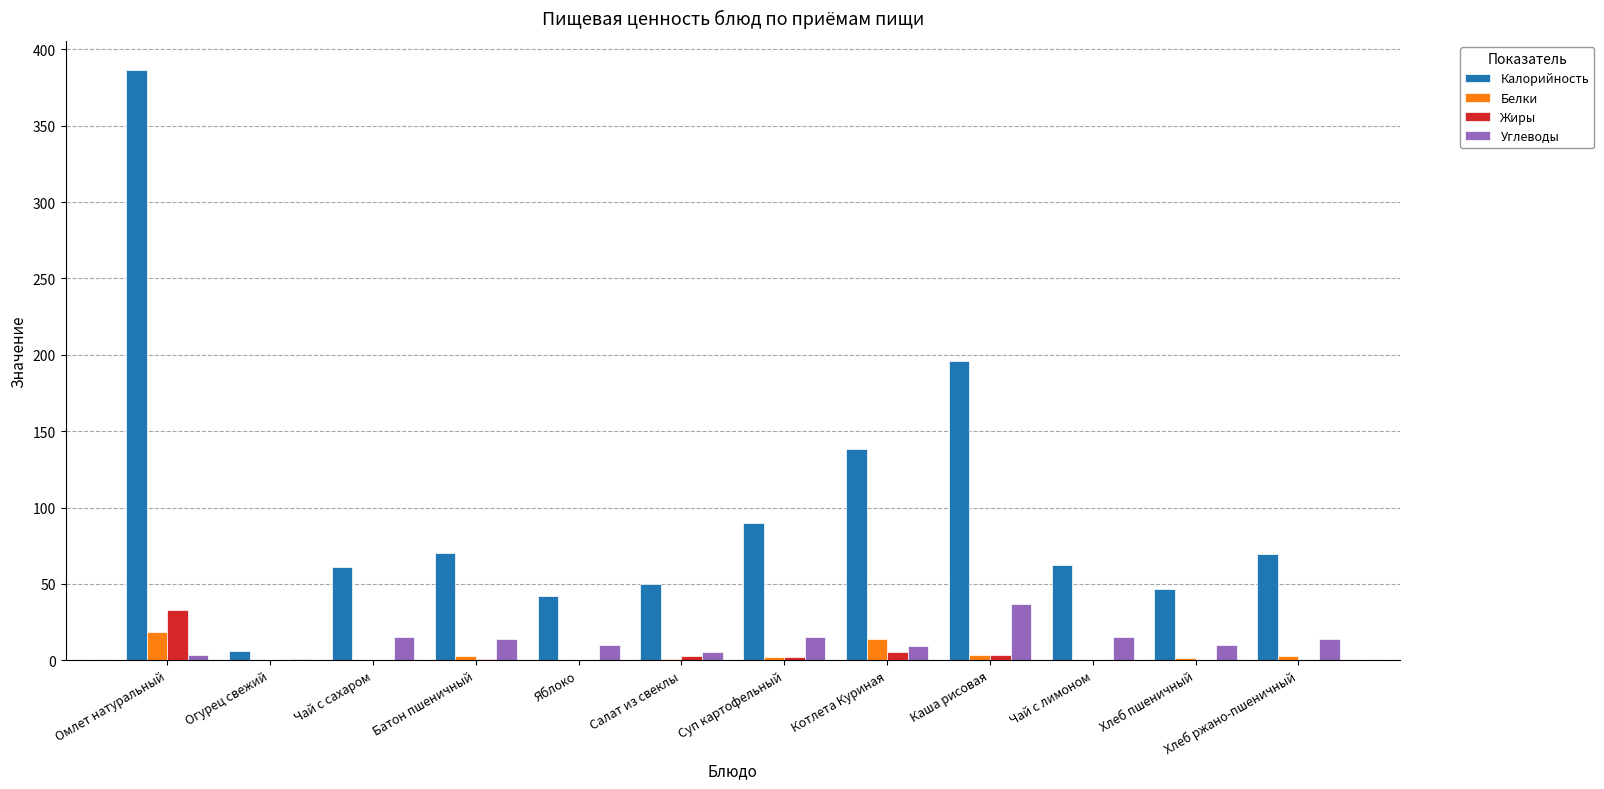

Between Яблоко and Котлета Куриная, which series saw the biggest shift?

Калорийность